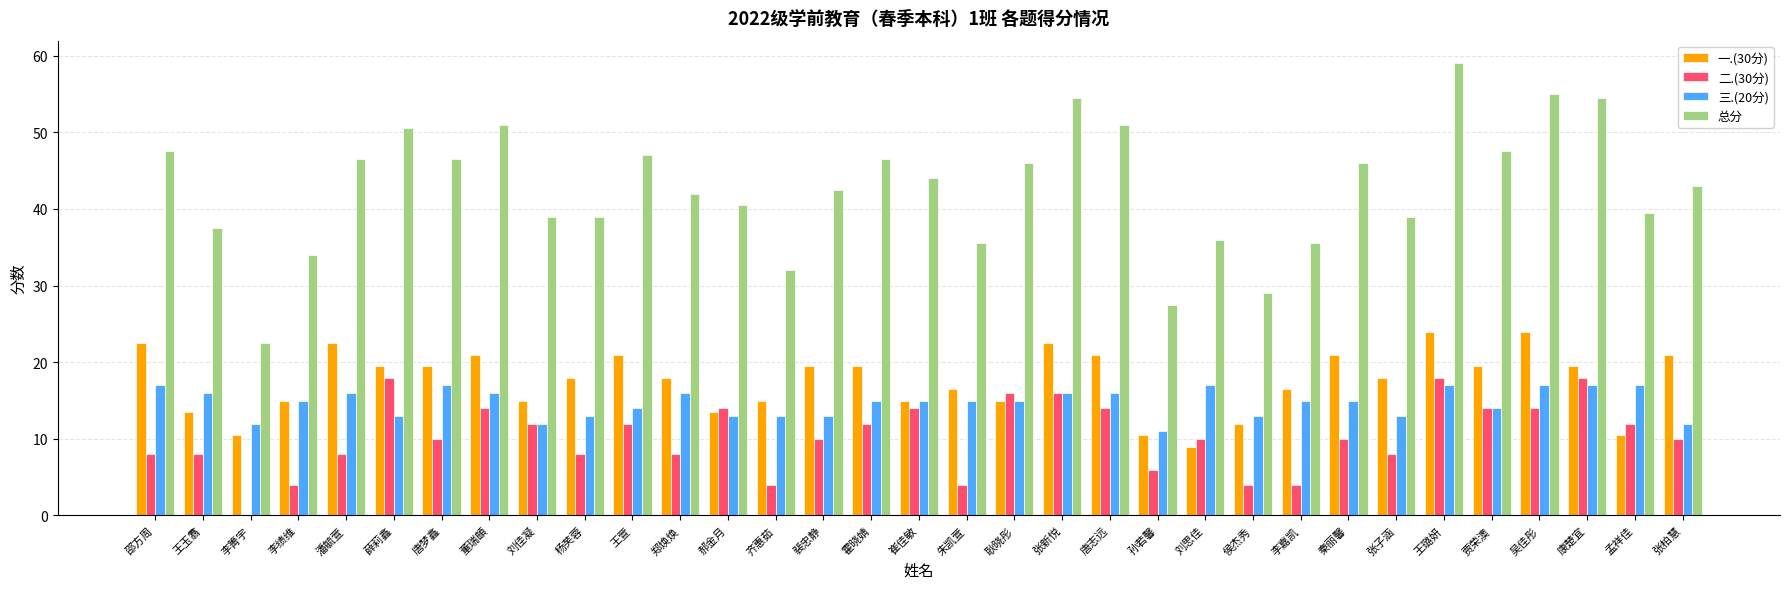

Is it true that 三.(20分) equals 13.0 at 杨芙蓉?

True